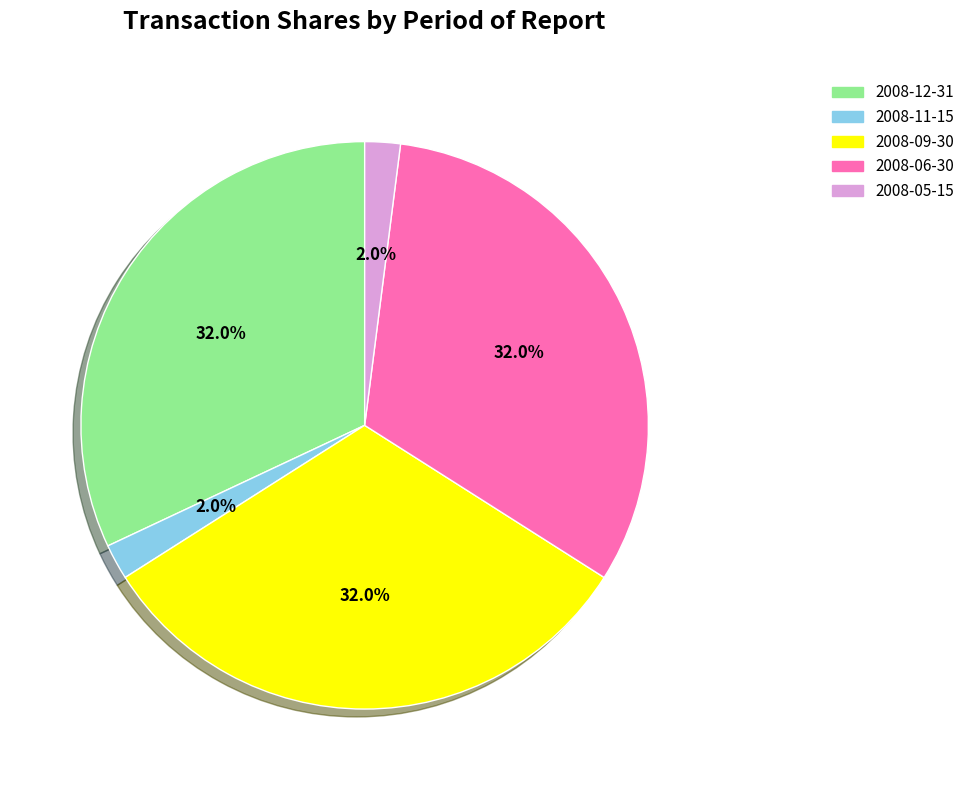

How many slices are in this pie chart?

5